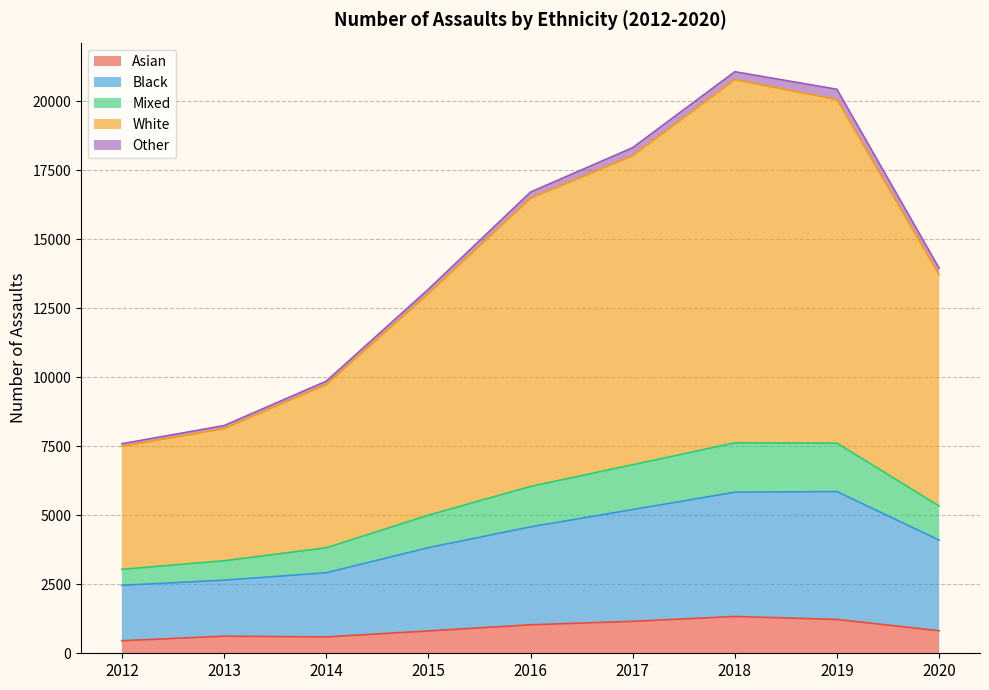

What are all the series names shown in the legend?

Asian, Black, Mixed, White, Other